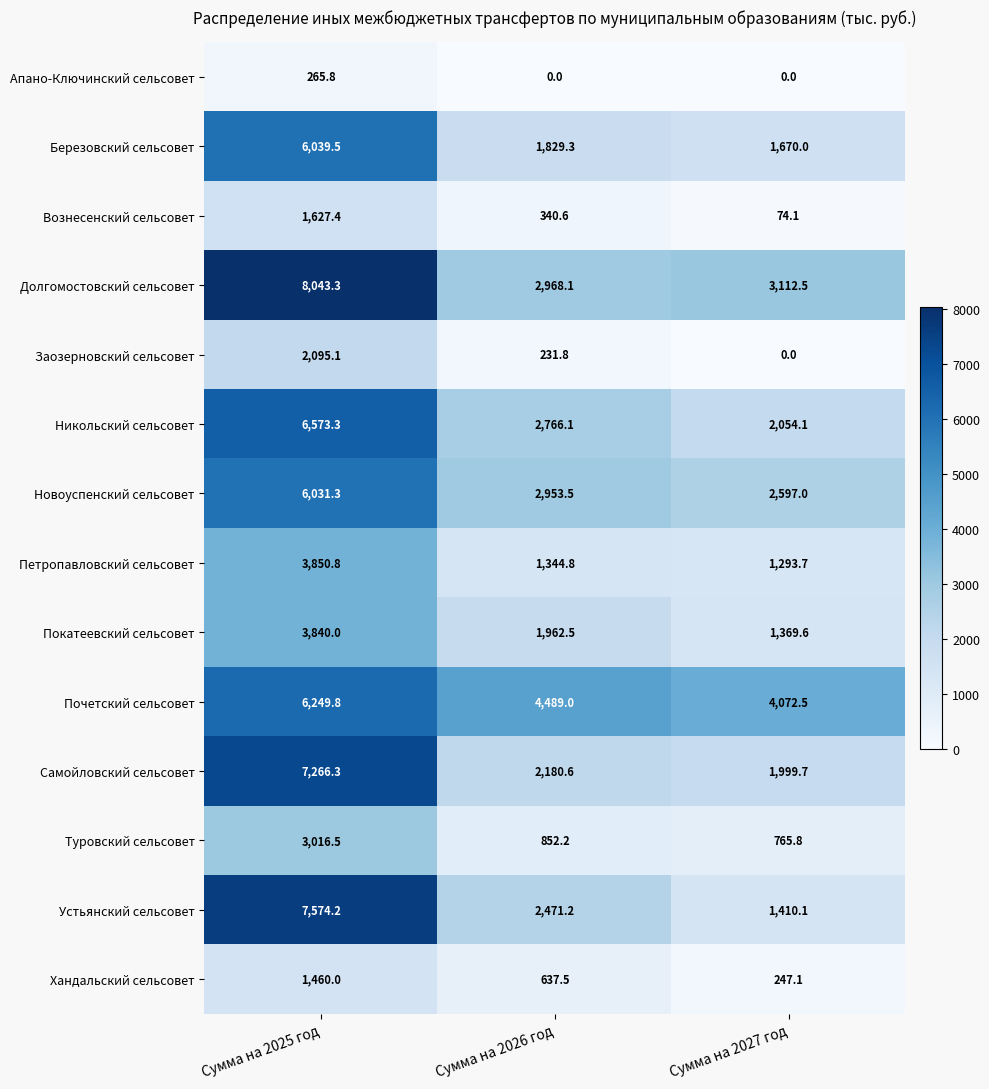

Rank the series by their maximum value, from highest to lowest.

Долгомостовский сельсовет, Устьянский сельсовет, Самойловский сельсовет, Никольский сельсовет, Почетский сельсовет, Березовский сельсовет, Новоуспенский сельсовет, Петропавловский сельсовет, Покатеевский сельсовет, Туровский сельсовет, Заозерновский сельсовет, Вознесенский сельсовет, Хандальский сельсовет, Апано-Ключинский сельсовет